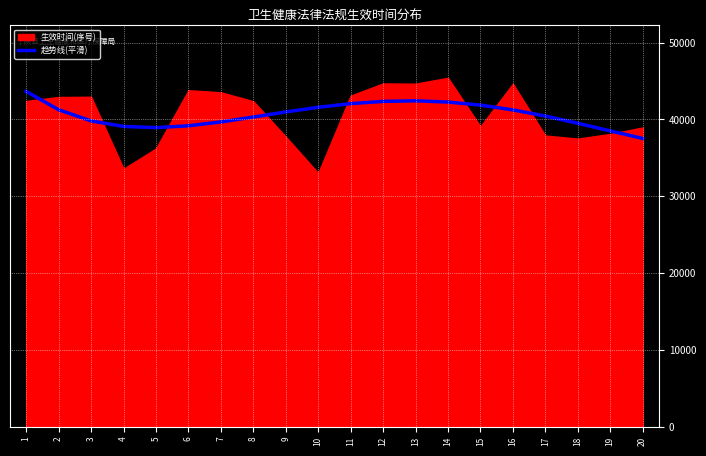

Which has a higher value, 4 or 8?

8